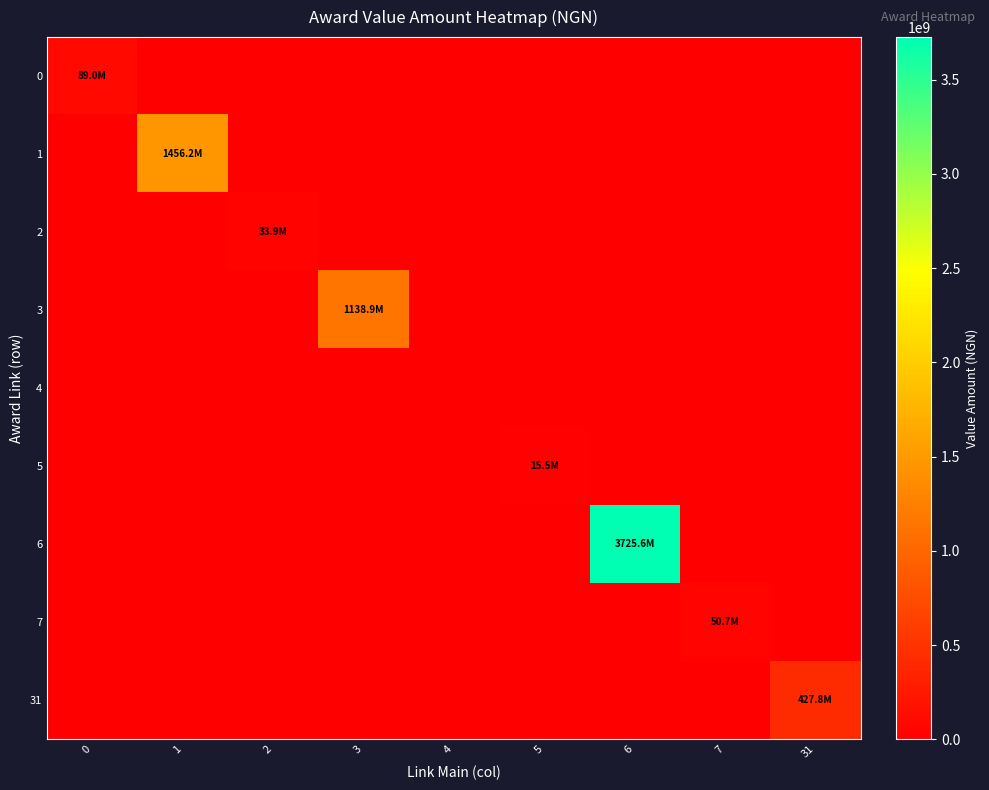

Reading right to left, what are all the values shown in this chart?

0: 31=0.0	7=0.0	6=0.0	5=0.0	4=0.0	3=0.0	2=0.0	1=0.0	0=89001934.3
1: 31=0.0	7=0.0	6=0.0	5=0.0	4=0.0	3=0.0	2=0.0	1=1456247814.8	0=0.0
2: 31=0.0	7=0.0	6=0.0	5=0.0	4=0.0	3=0.0	2=33851750.0	1=0.0	0=0.0
3: 31=0.0	7=0.0	6=0.0	5=0.0	4=0.0	3=1138945569.8	2=0.0	1=0.0	0=0.0
4: 31=0.0	7=0.0	6=0.0	5=0.0	4=0.0	3=0.0	2=0.0	1=0.0	0=0.0
5: 31=0.0	7=0.0	6=0.0	5=15488815.0	4=0.0	3=0.0	2=0.0	1=0.0	0=0.0
6: 31=0.0	7=0.0	6=3725560935.7	5=0.0	4=0.0	3=0.0	2=0.0	1=0.0	0=0.0
7: 31=0.0	7=50695956.9	6=0.0	5=0.0	4=0.0	3=0.0	2=0.0	1=0.0	0=0.0
31: 31=427780517.4	7=0.0	6=0.0	5=0.0	4=0.0	3=0.0	2=0.0	1=0.0	0=0.0